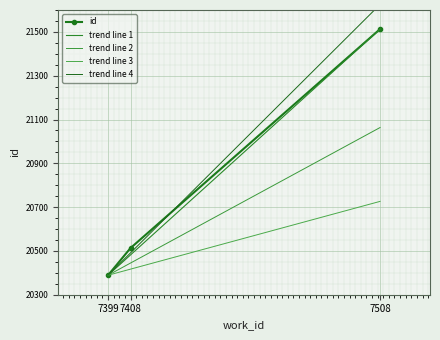

Which has a higher value, 7408 or 7399?

7408